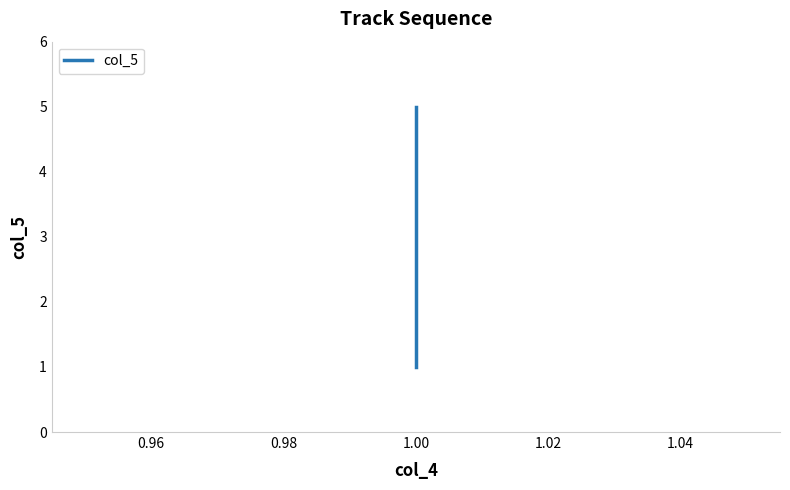

Where does the data first go above 3?

1.00